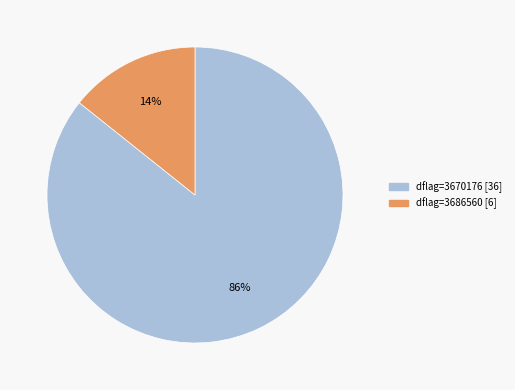

To the nearest percent, what is the average slice percentage?

50%